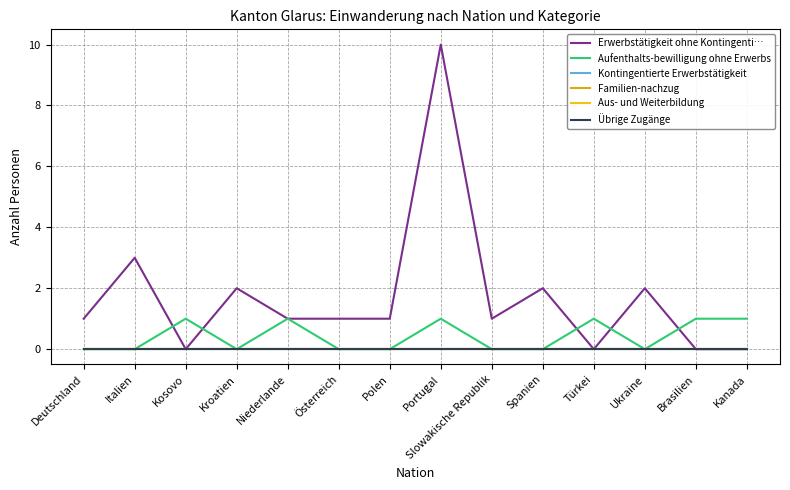

Is it true that Kontingentierte Erwerbstätigkeit equals 0 at Kroatien?

True